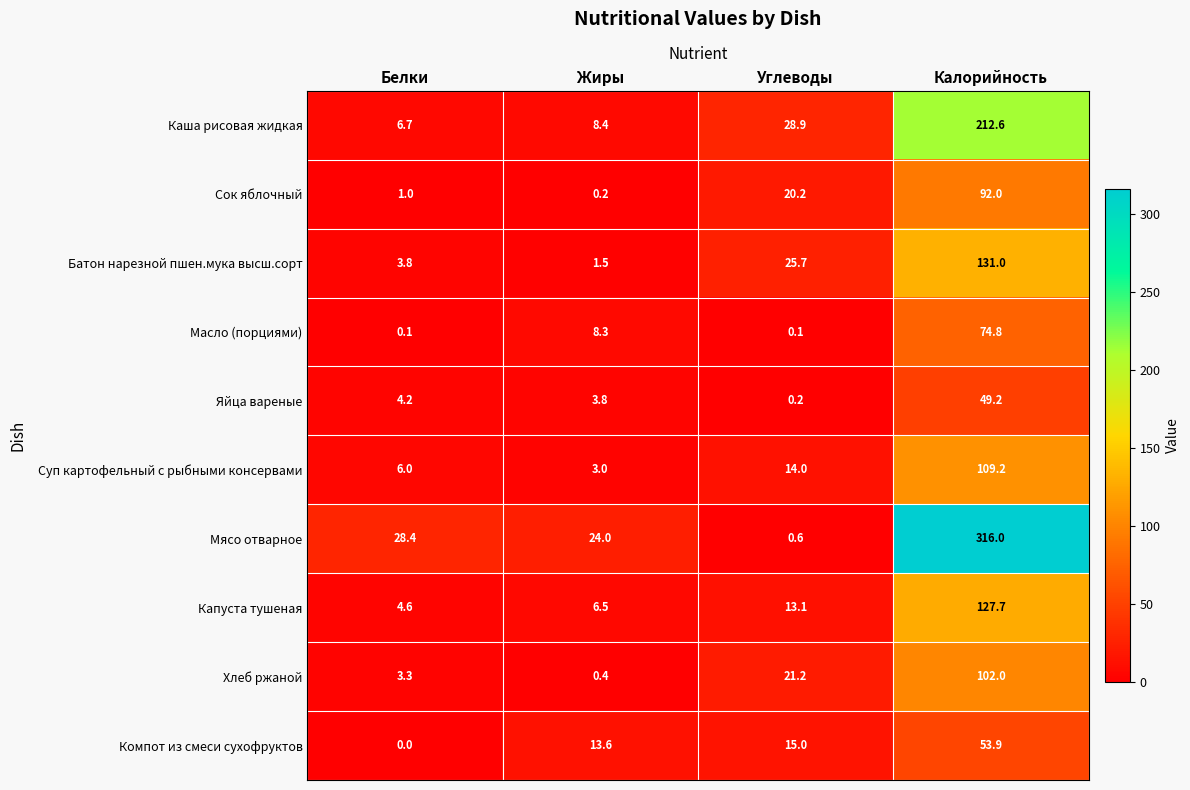

What is the difference between the Хлеб ржаной values at Жиры and Углеводы?

20.8